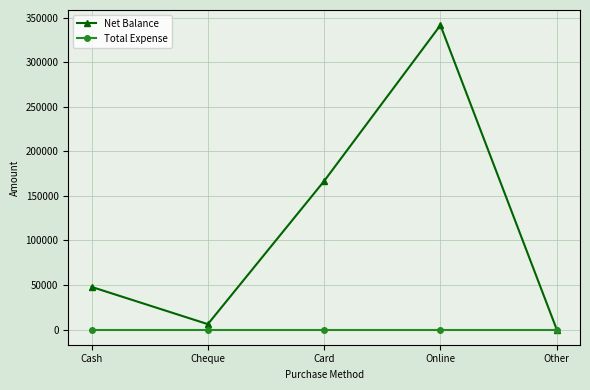

Count the number of data series in this chart.

2